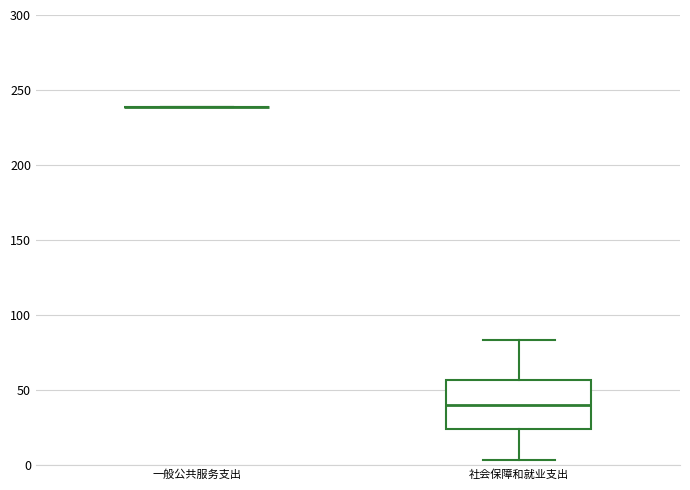

Comparing the boxes themselves (not the whiskers), which one is the tallest?

社会保障和就业支出